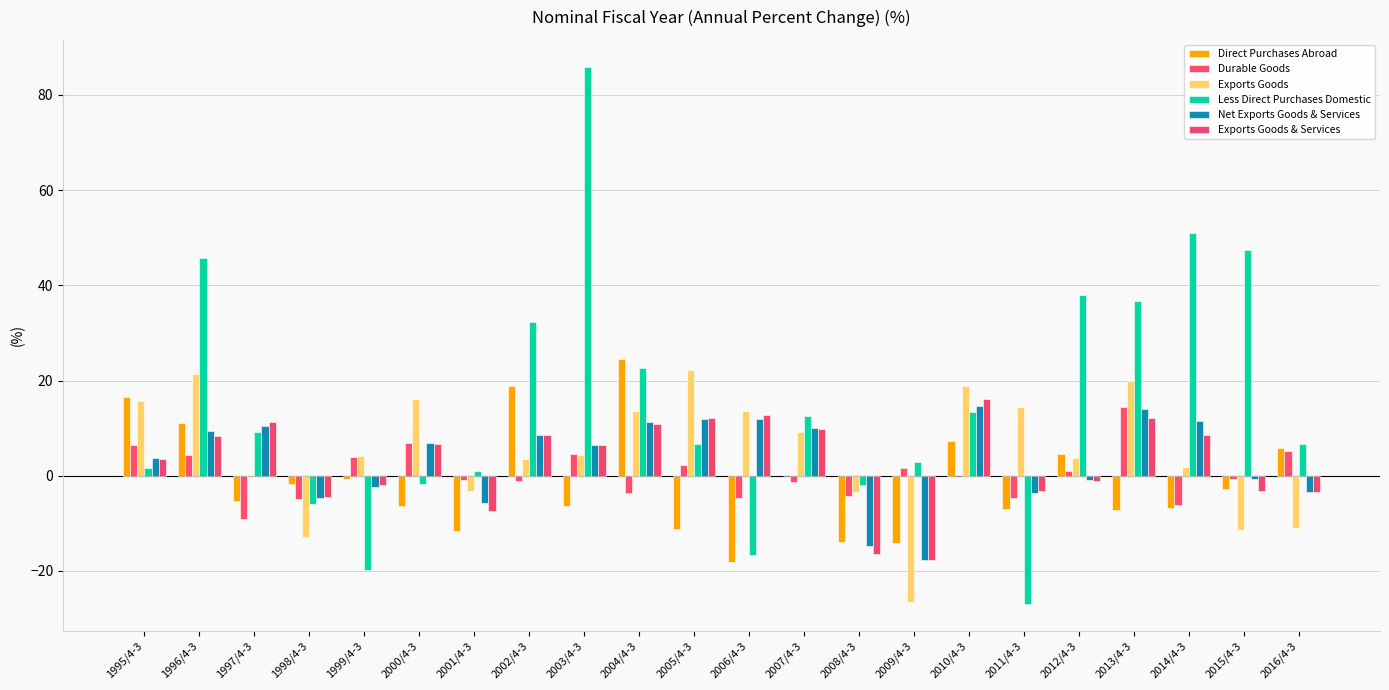

Rank the series by their maximum value, from lowest to highest.

Durable Goods, Net Exports Goods & Services, Exports Goods & Services, Exports Goods, Direct Purchases Abroad, Less Direct Purchases Domestic